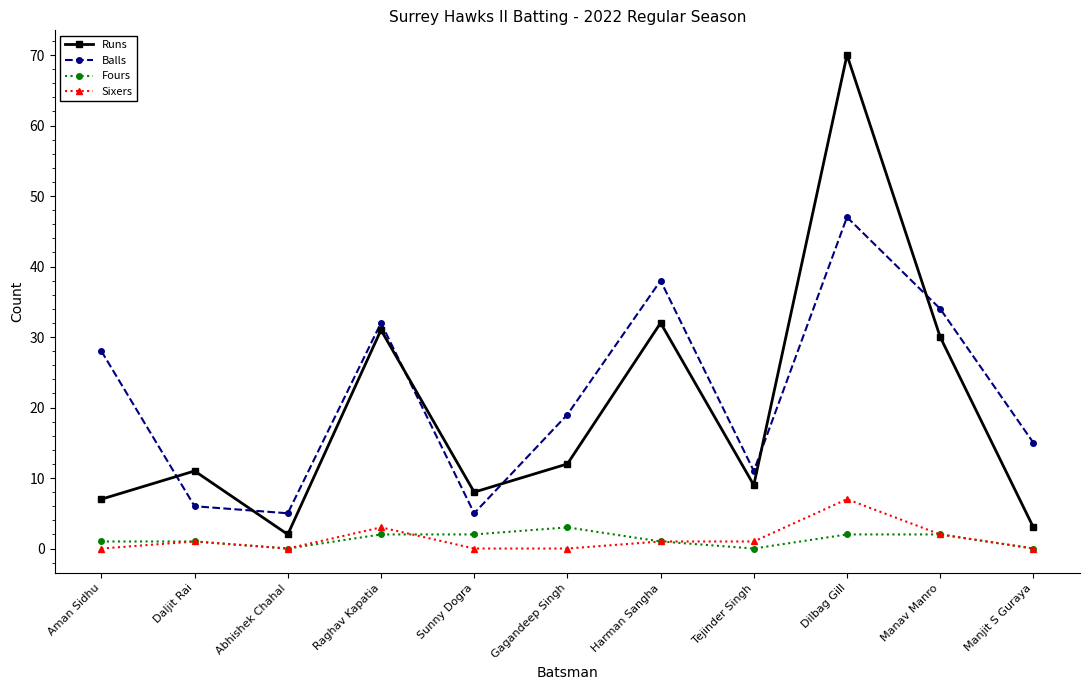

In Balls, how many points are higher than both neighbors (excluding endpoints)?

3